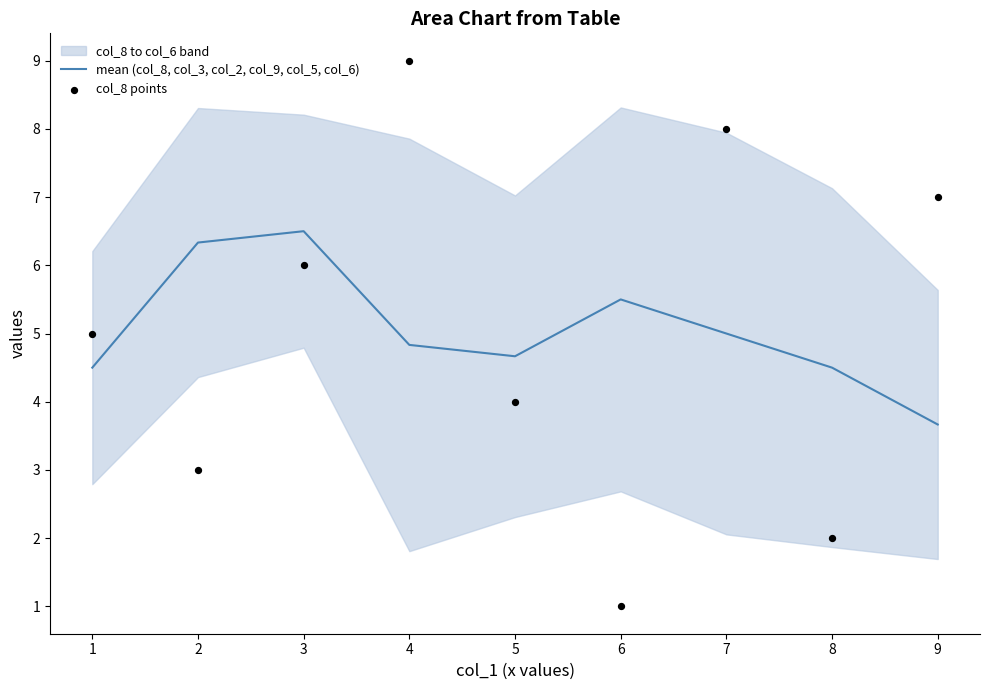

Which series has the widest spread of Y values?

col_8 points